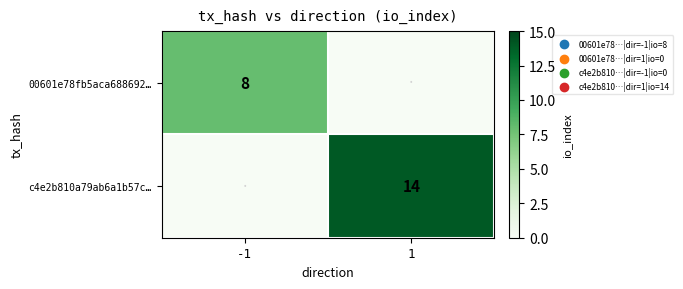

At which category is the sum across all series the highest?

1